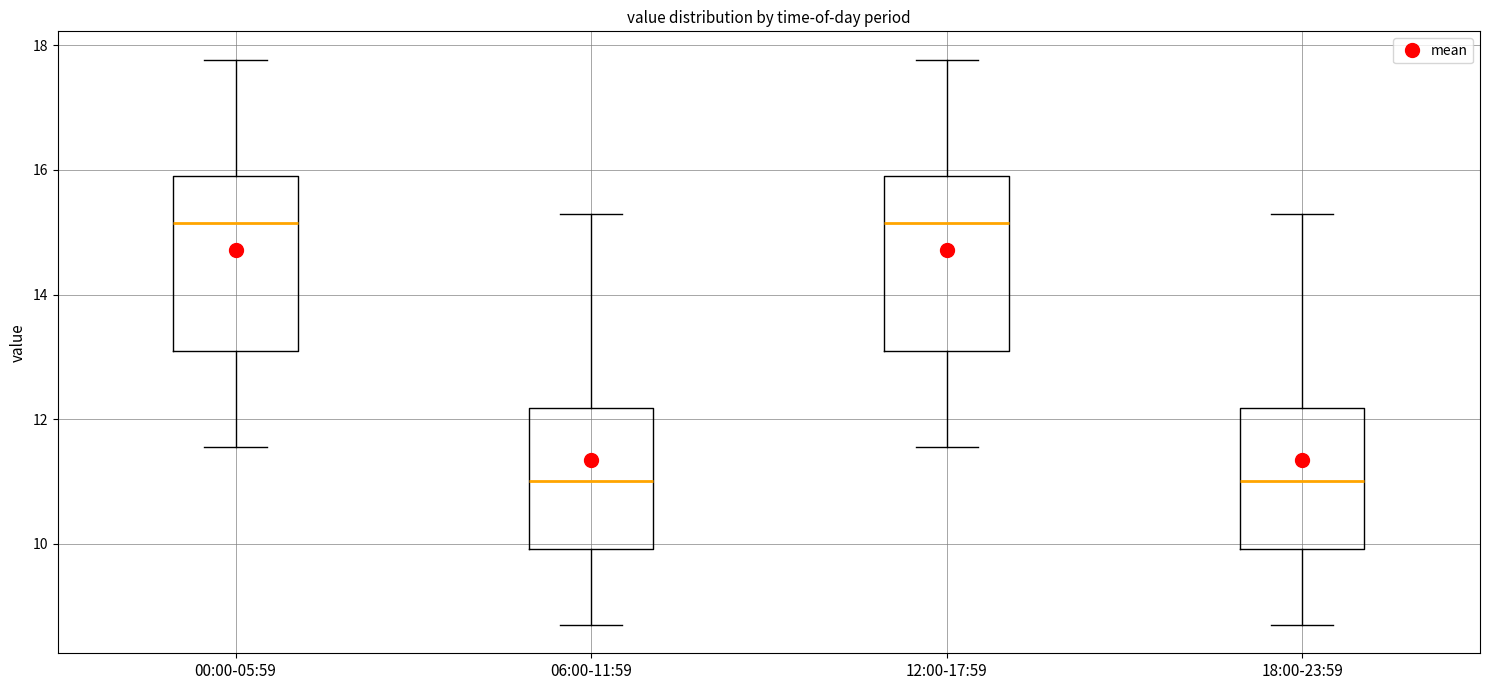

Where is the lower edge of the box for 06:00-11:59 on the y-axis? The values are not printed on the chart, so give them approximately, as read against the axis.

10.0